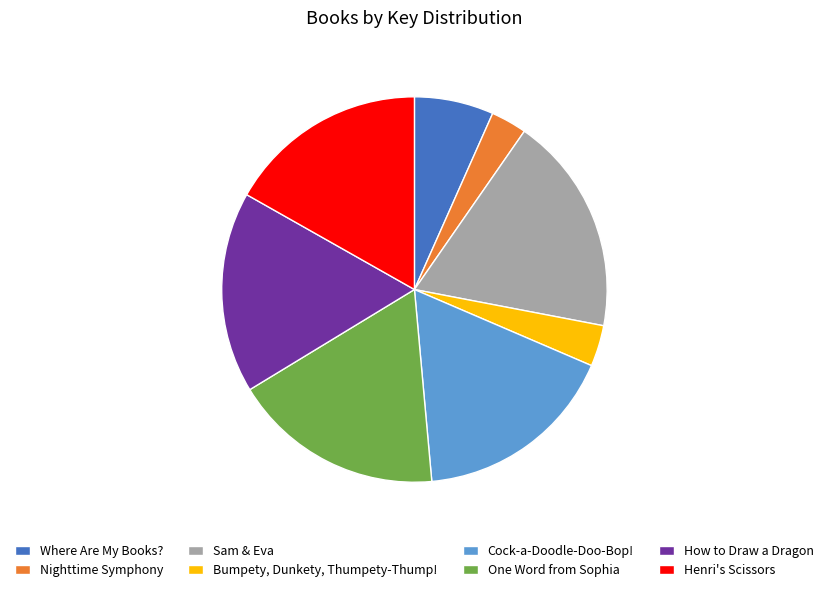

Is the sum of Bumpety, Dunkety, Thumpety-Thump! and Cock-a-Doodle-Doo-Bop! greater than half?

No